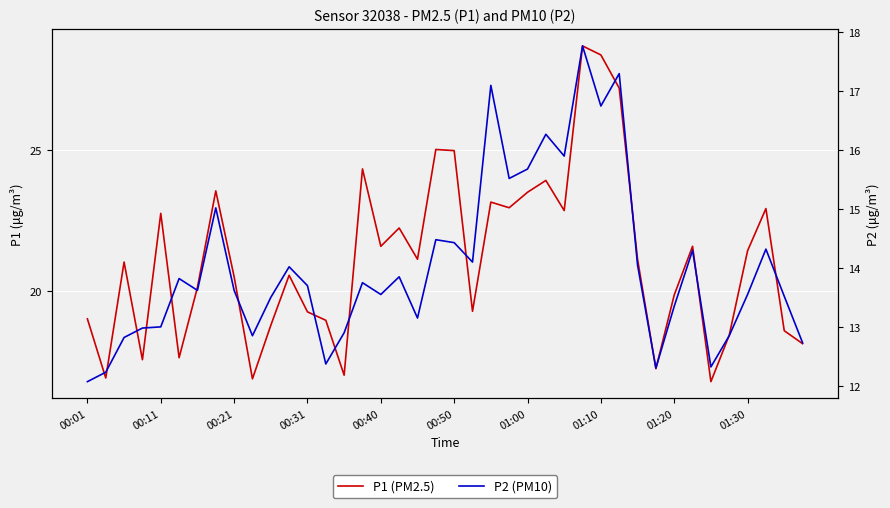

What are all the series names shown in the legend?

P1, P2